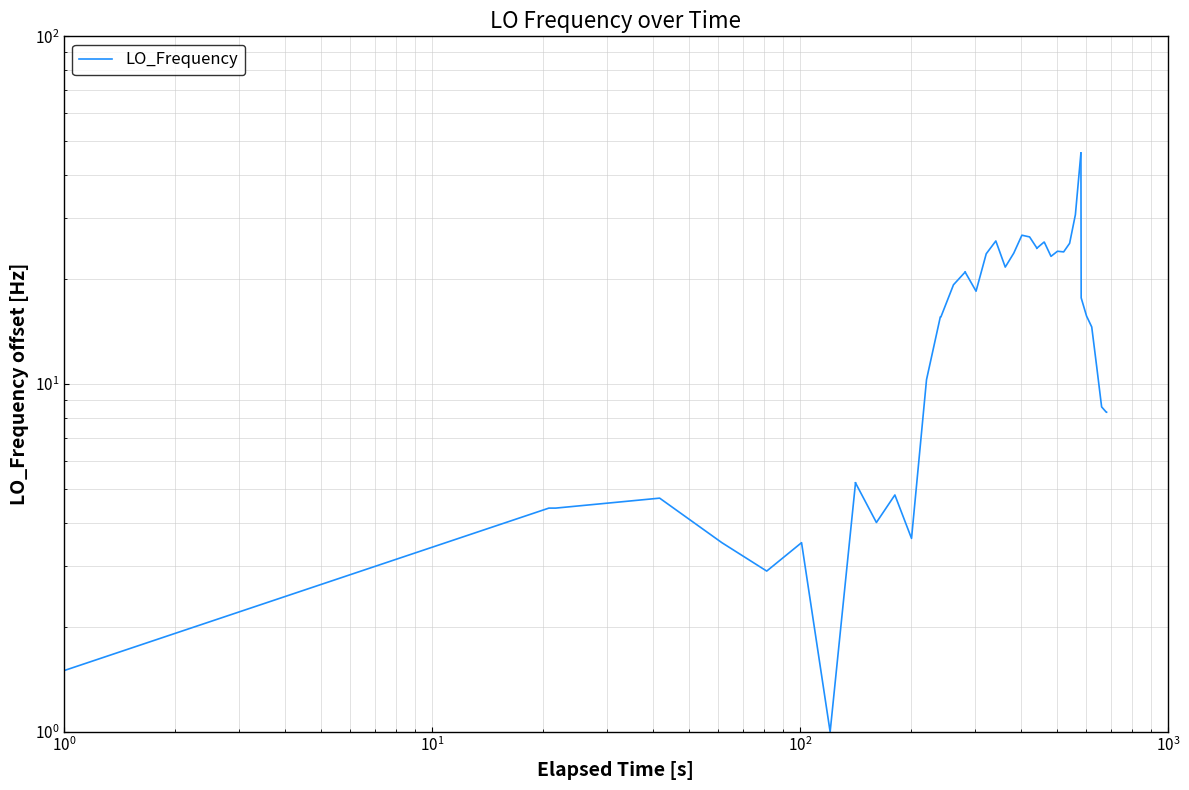

How many series are shown in this chart?

1